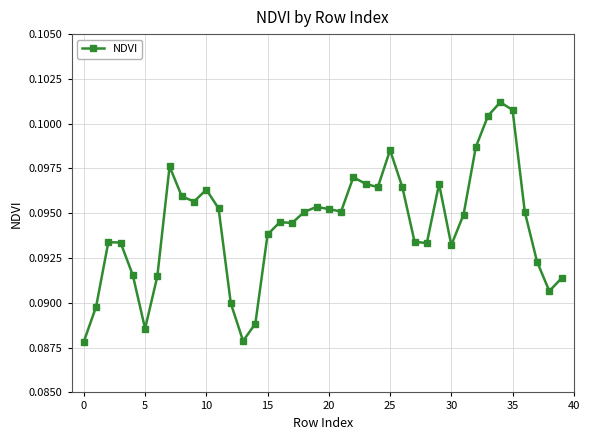

True or false: there are more than 0 points higher than both neighbors.

True